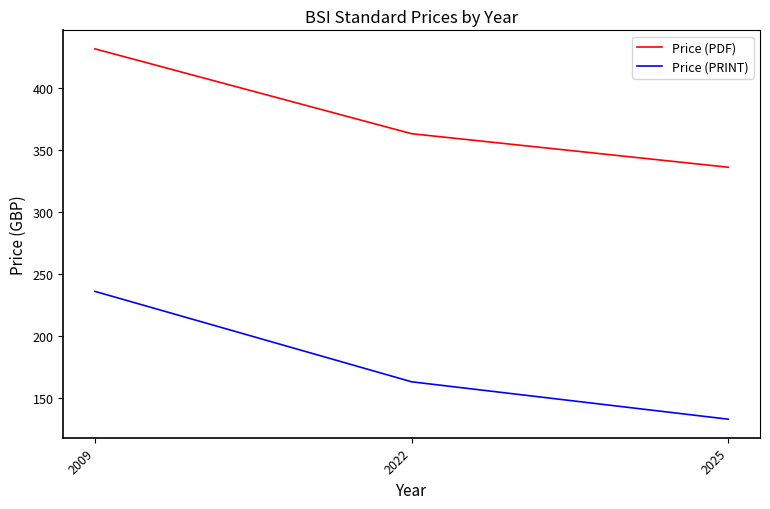

How many lines are shown in the chart?

2